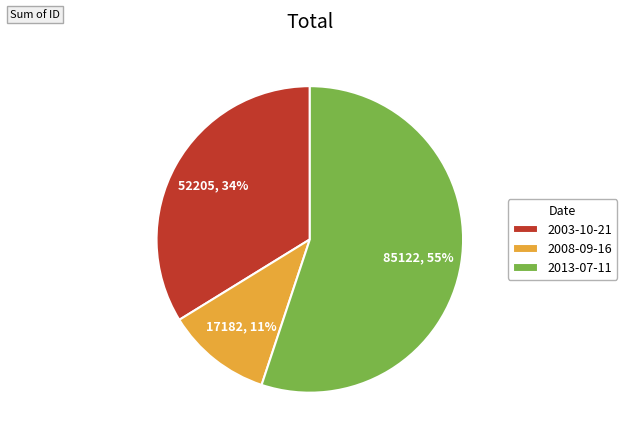

Approximately how many times larger is the value at 2003-10-21 compared to 2013-07-11?

0.6